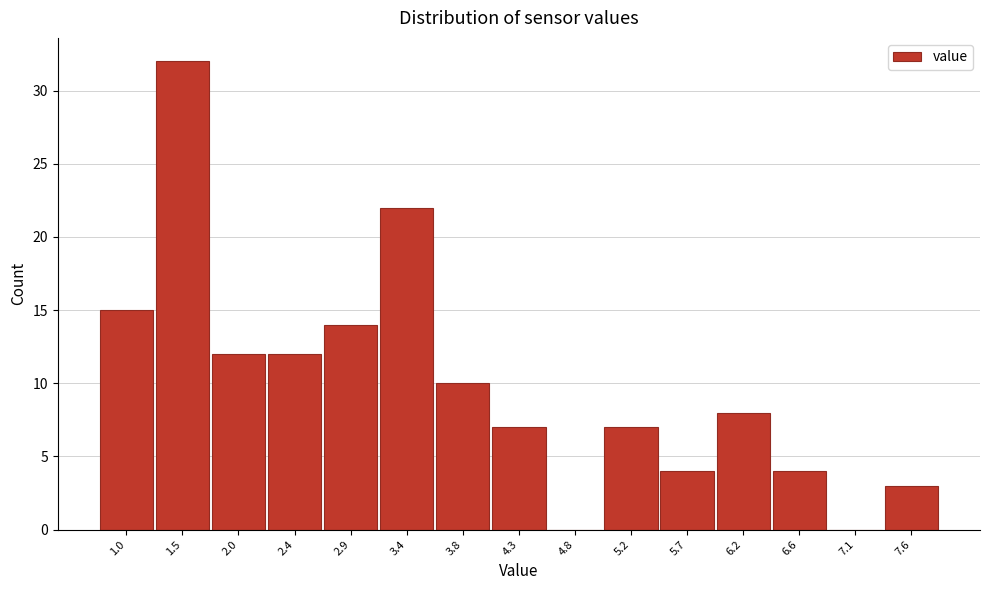

Reading left to right, what are all the values shown in this chart?

1.0=15	1.5=32	2.0=12	2.4=12	2.9=14	3.4=22	3.8=10	4.3=7	4.8=0	5.2=7	5.7=4	6.2=8	6.6=4	7.1=0	7.6=3